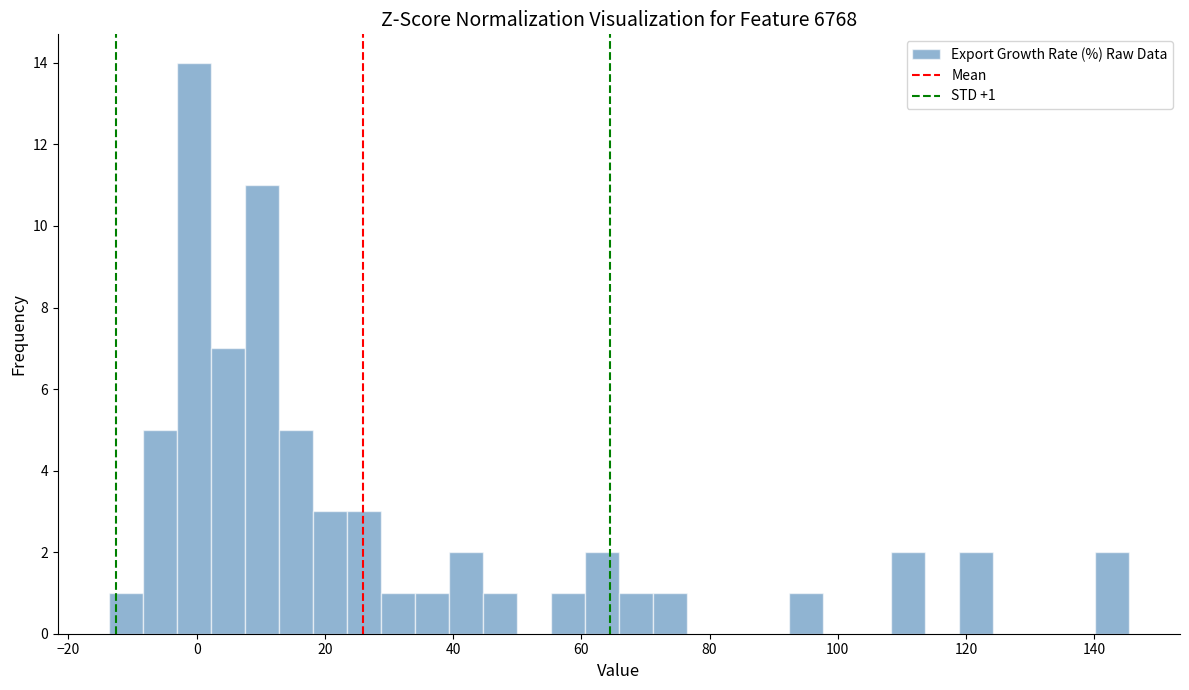

Read against the x-axis, roughly where is the centre of the tallest bar?

0